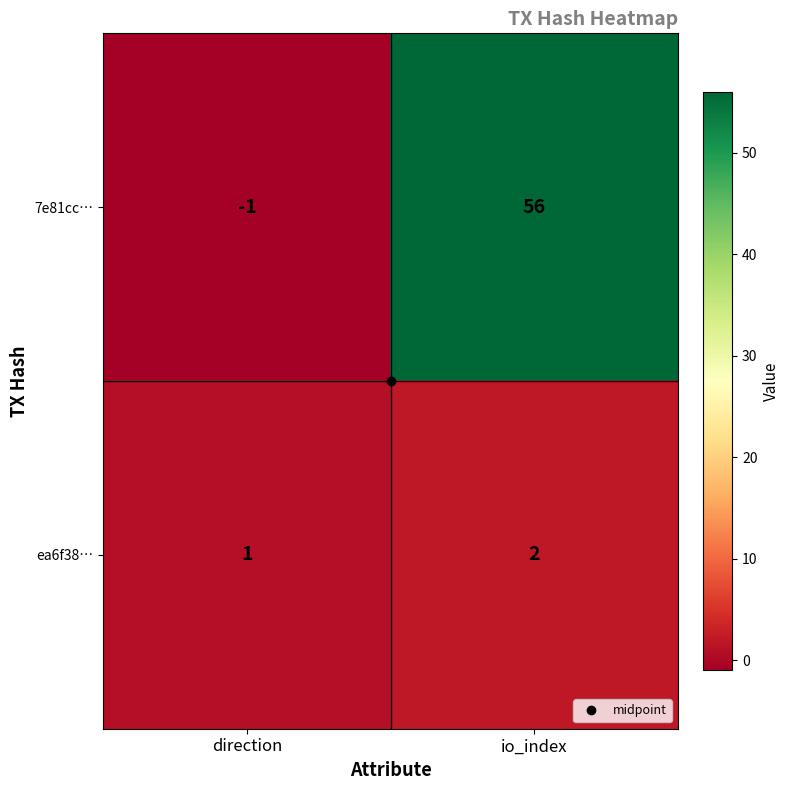

Which series has the widest spread of values?

7e81cc…